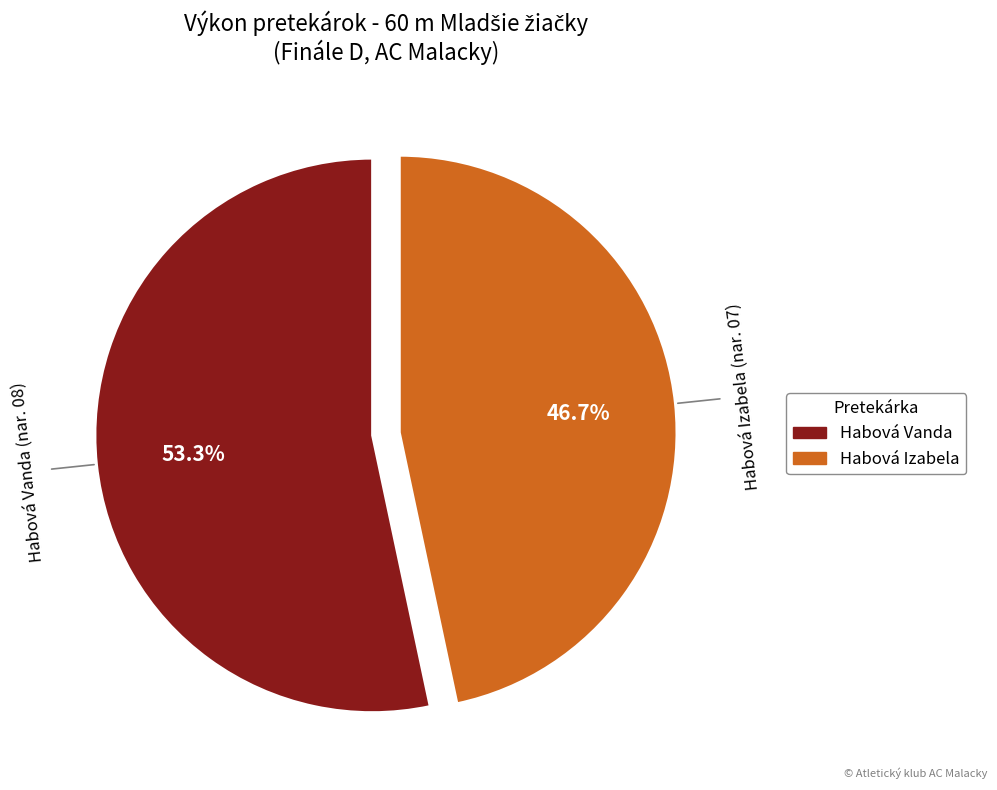

To the nearest percent, what is the difference between the Habová Izabela and Habová Vanda slice percentages?

7%